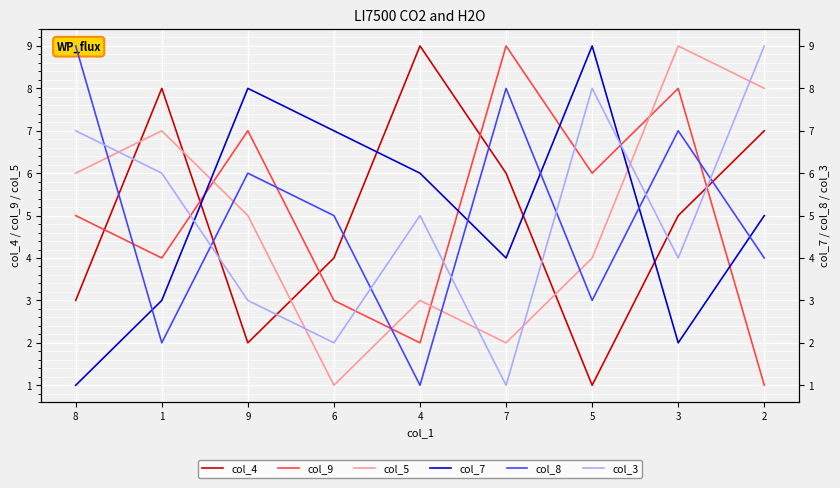

What is the value of the col_4 point at the 6th from the left?

6